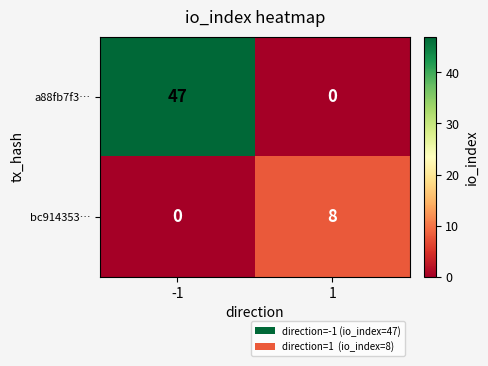

What is the greatest value displayed?

47